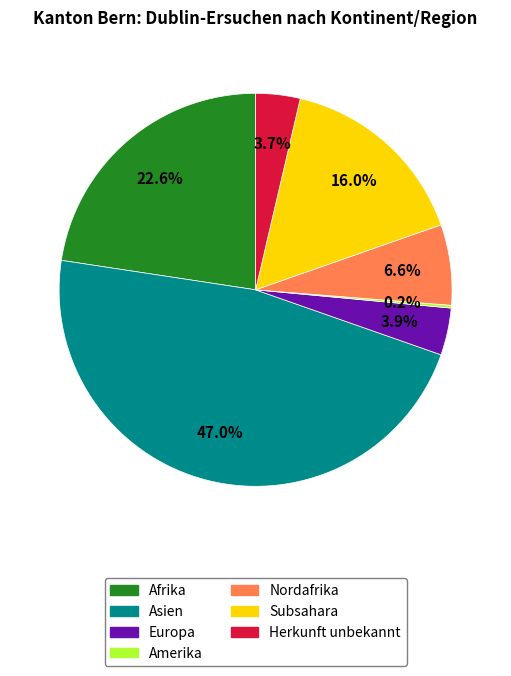

The Herkunft unbekannt slice represents 14% of the pie. True or false?

False